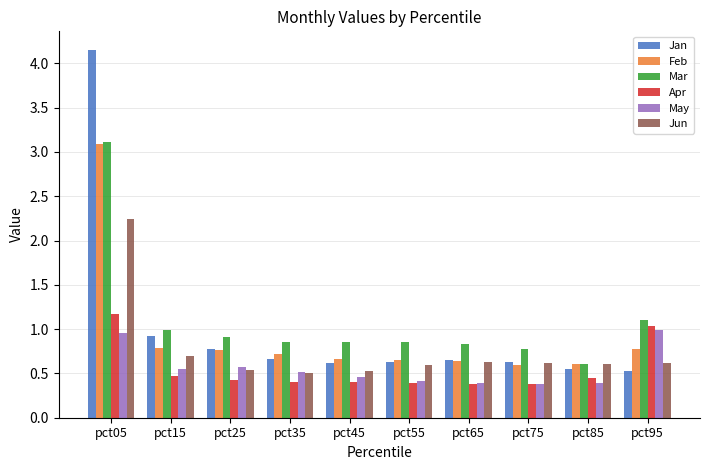

True or false: Feb has a value of 0.7 at pct35.

True